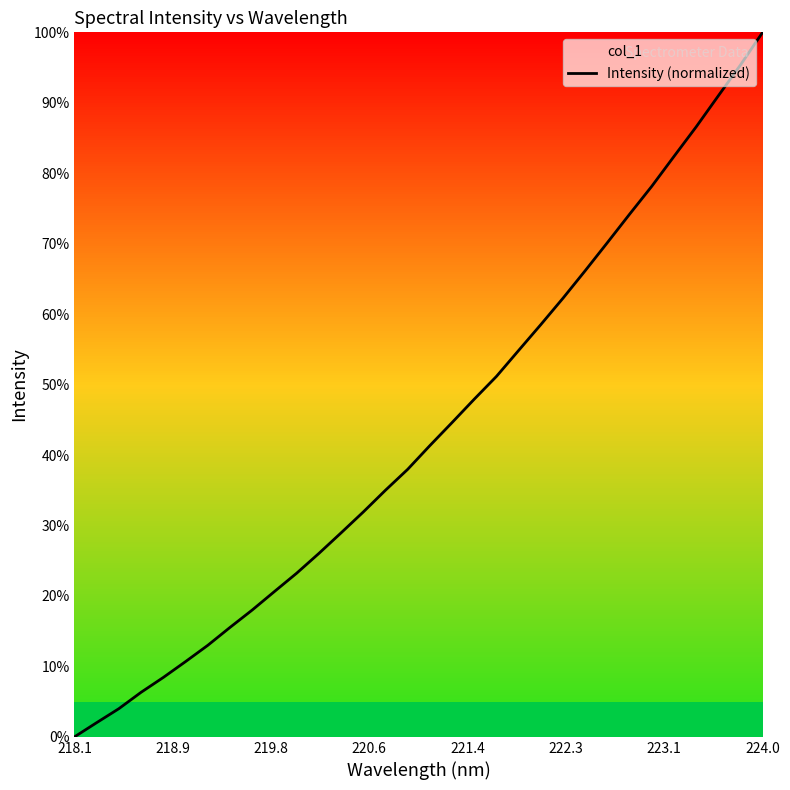

What is the difference between the maximum and minimum values?

100.0